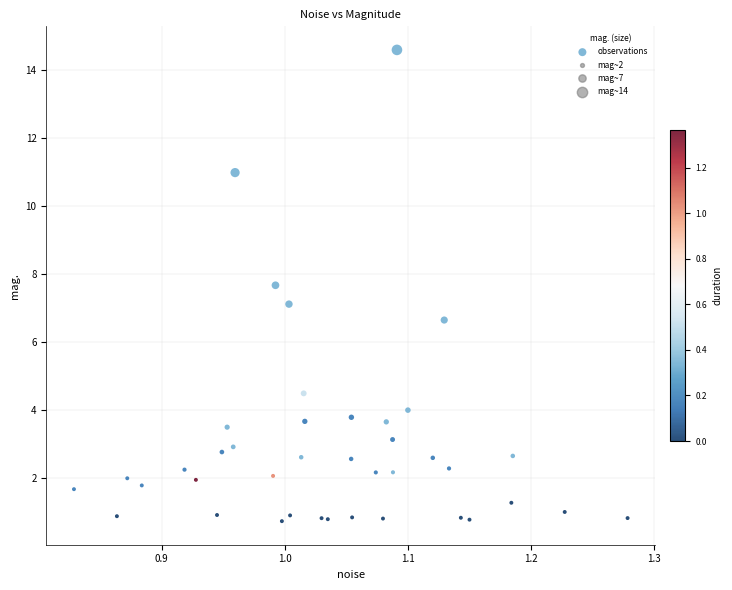

What is the range of X values (max minus min)?

0.4